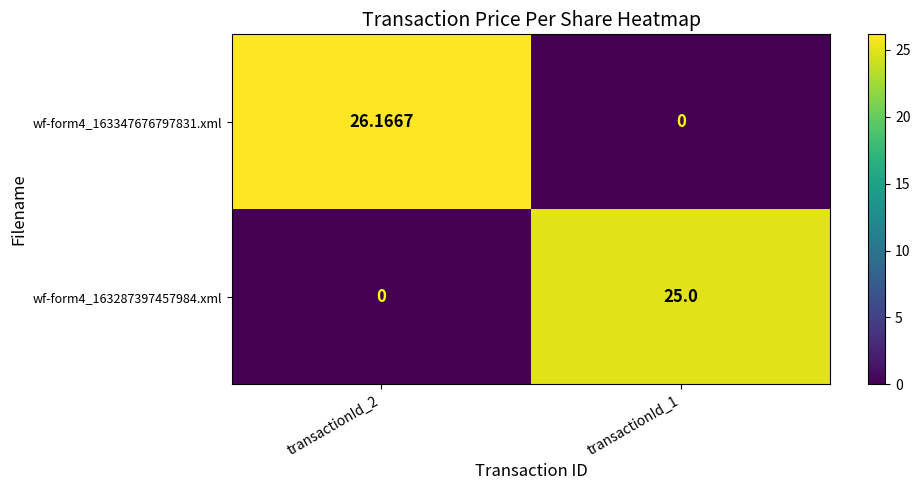

Between transactionId_2 and transactionId_1, which series saw the biggest shift?

wf-form4_163347676797831.xml